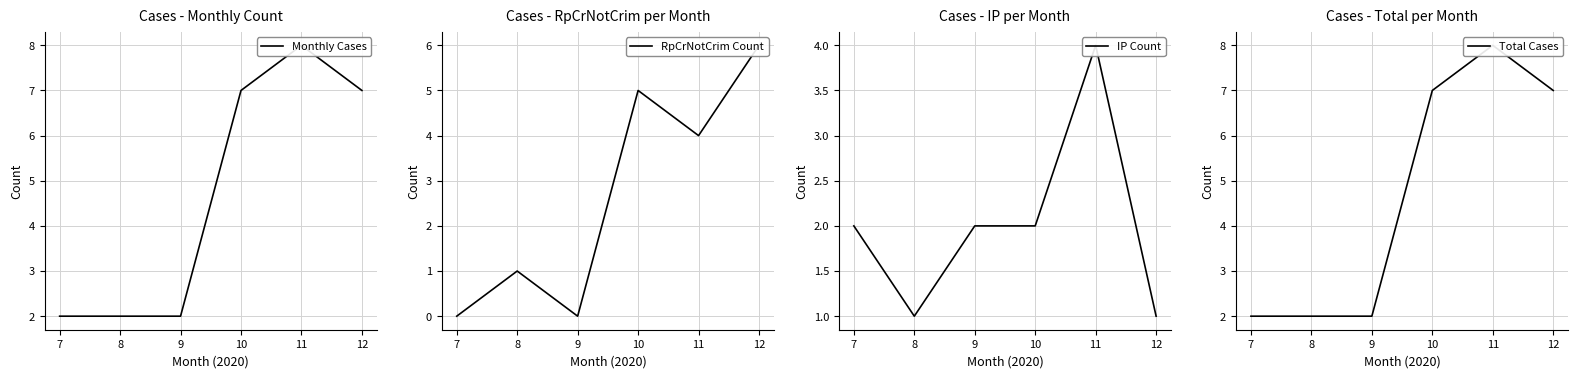

At 11, list the series in order from smallest to largest.

RpCrNotCrim Count, IP Count, Monthly Cases, Total Cases